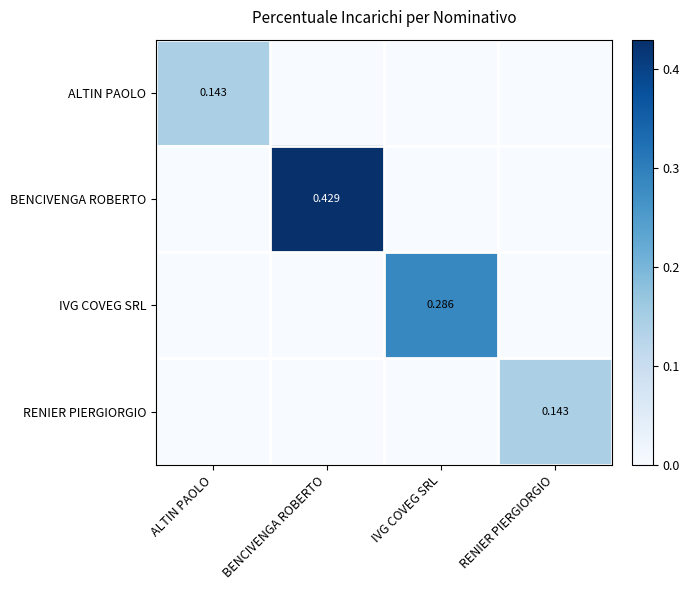

Is the value of IVG COVEG SRL at RENIER PIERGIORGIO greater than the value of ALTIN PAOLO at RENIER PIERGIORGIO?

No